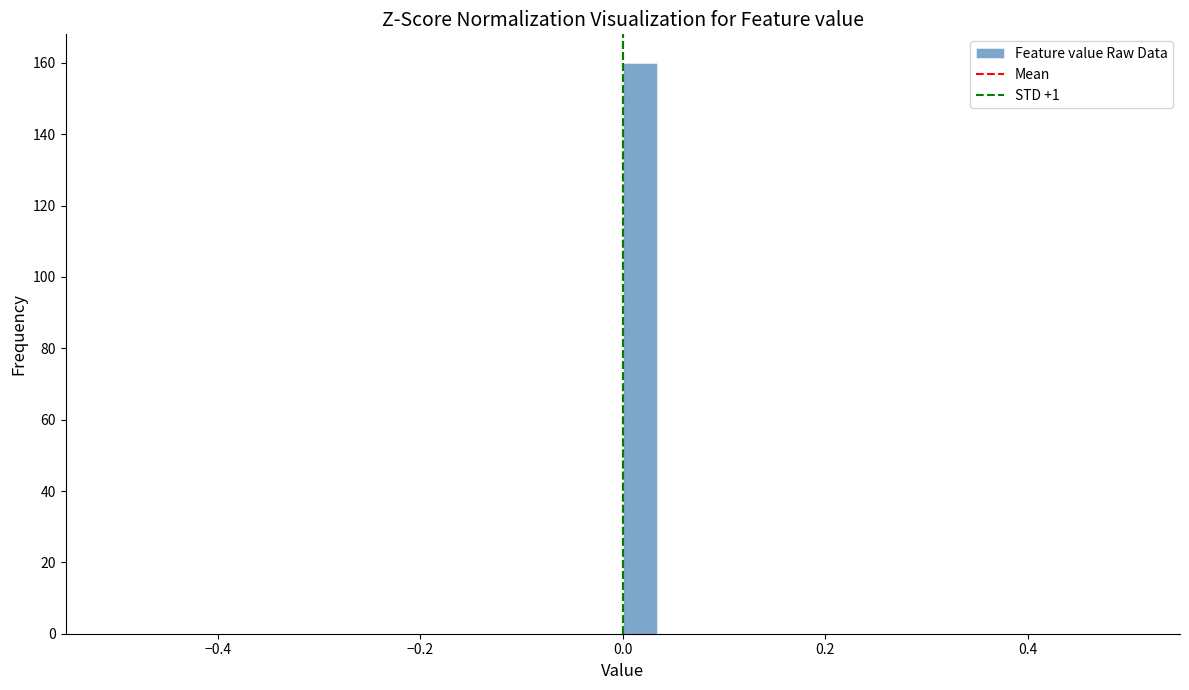

Around what value on the x-axis is the tallest bar? Give the approximate position of its centre, as read against the axis.

0.02